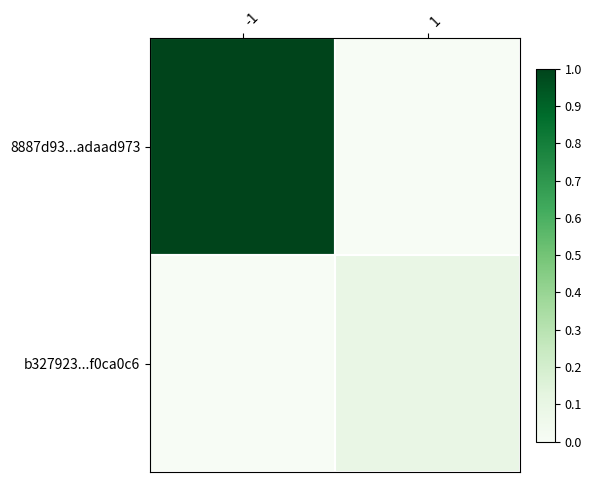

What is the difference between the highest and lowest values at -1?

1.0